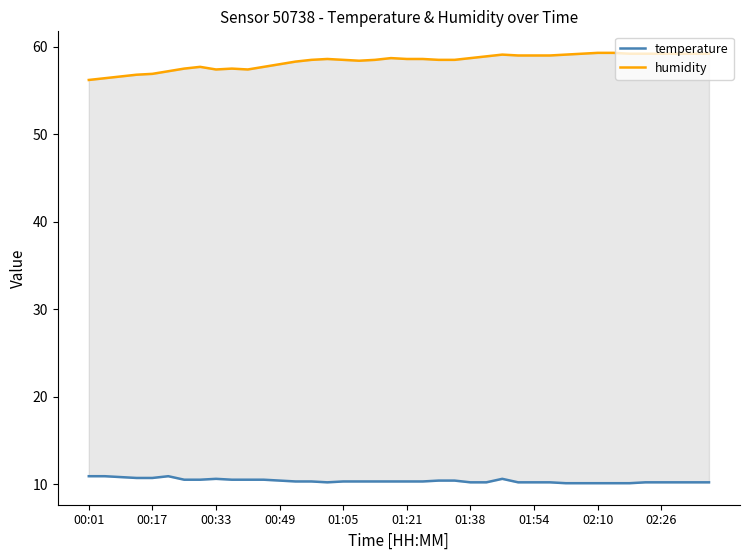

What is the sum of all humidity values?

2332.8